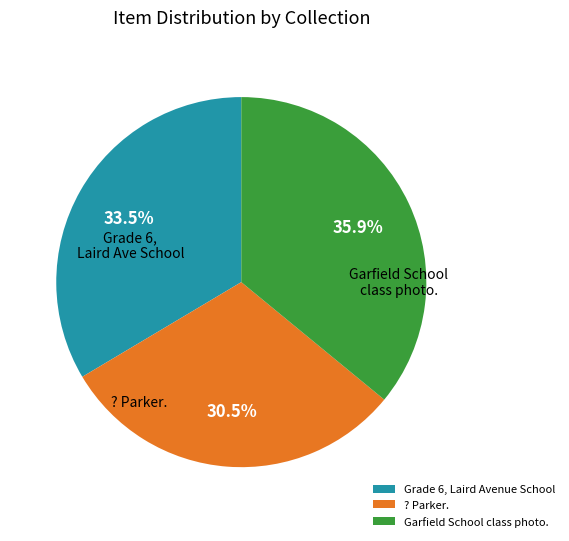

Does any single category account for the majority?

No